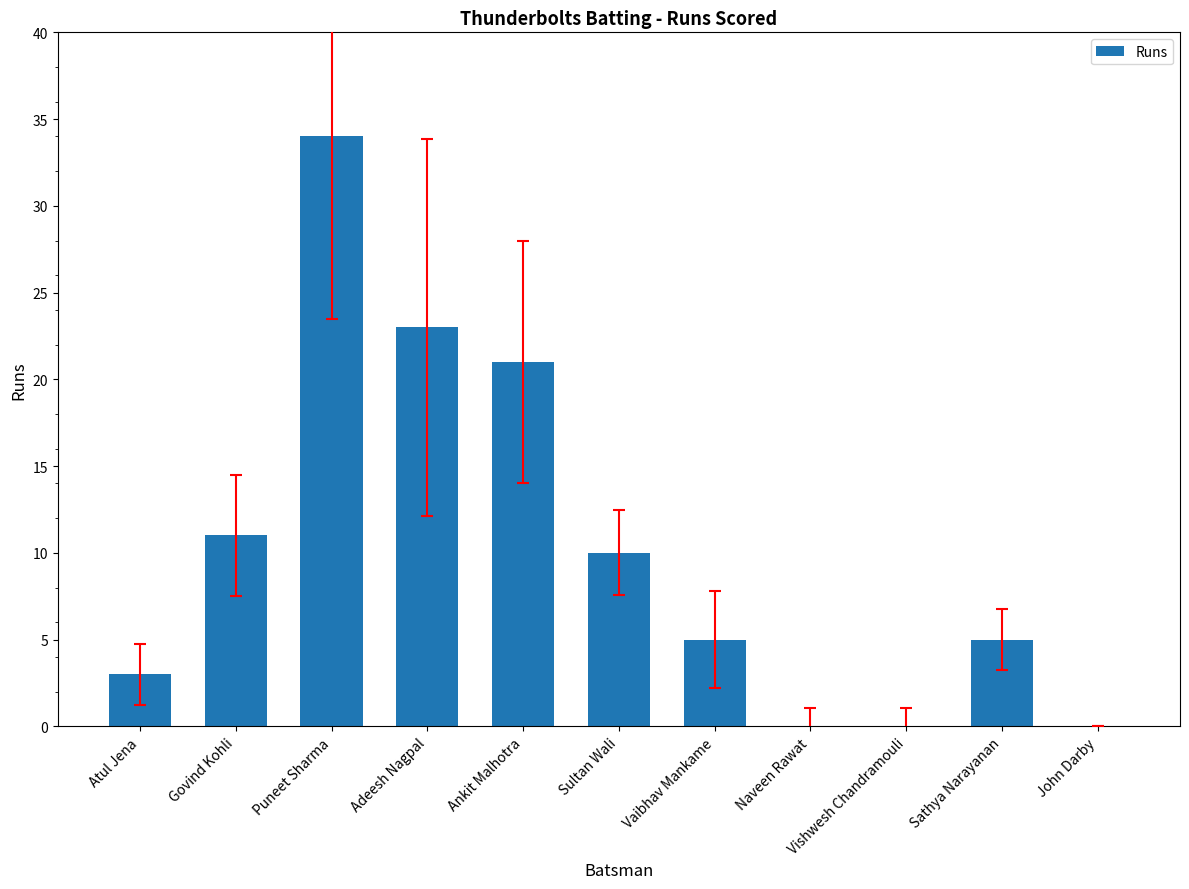

The value at Sathya Narayanan is 3. True or false?

False